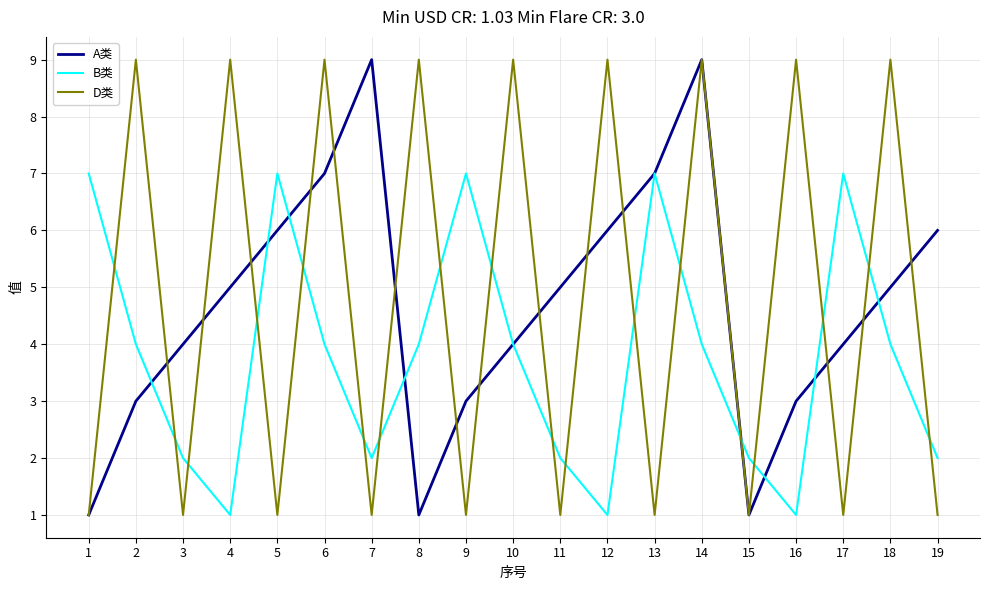

What is the difference between the highest and lowest values at 16?

8